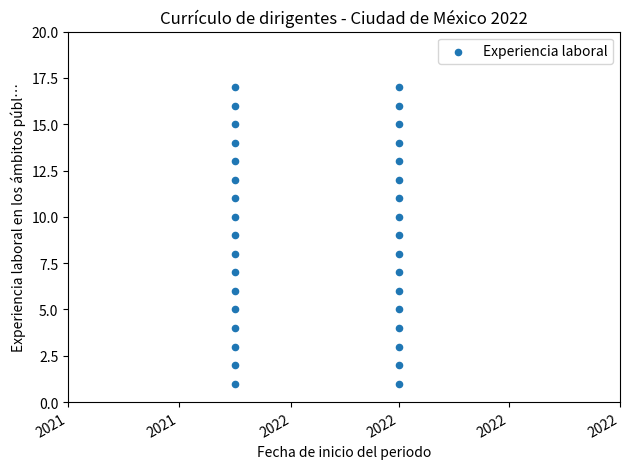

What is the range of X values (max minus min)?

90